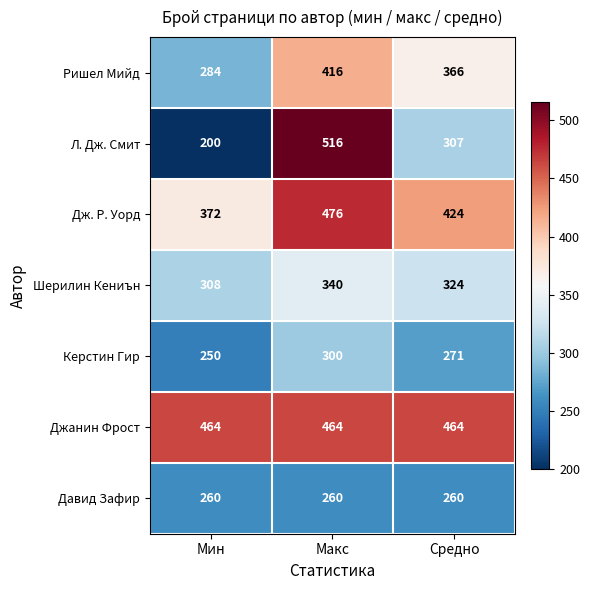

How many series are shown in this chart?

7